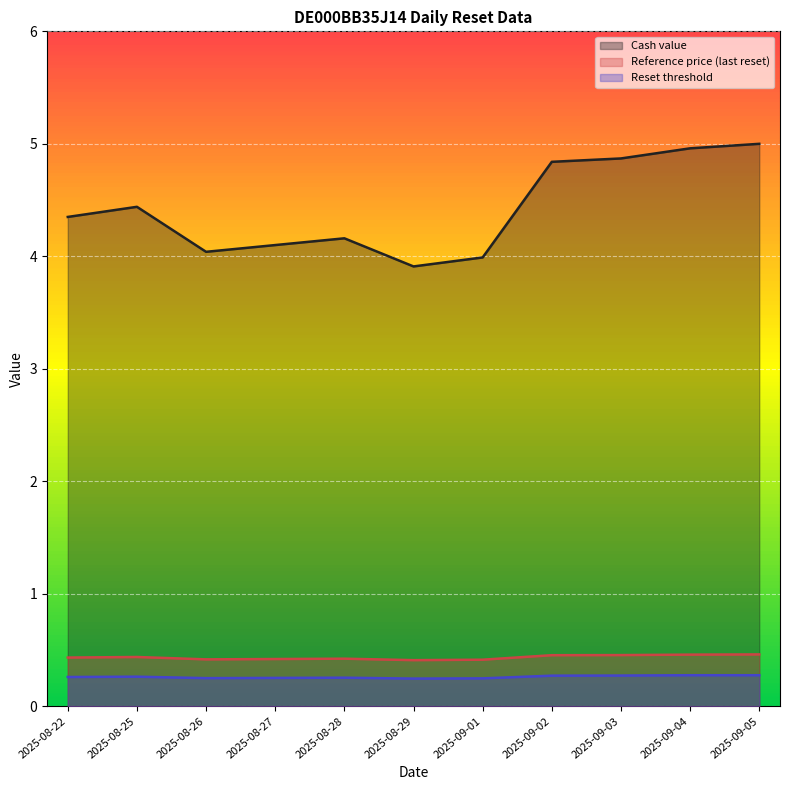

What is the greatest value displayed?

5.0